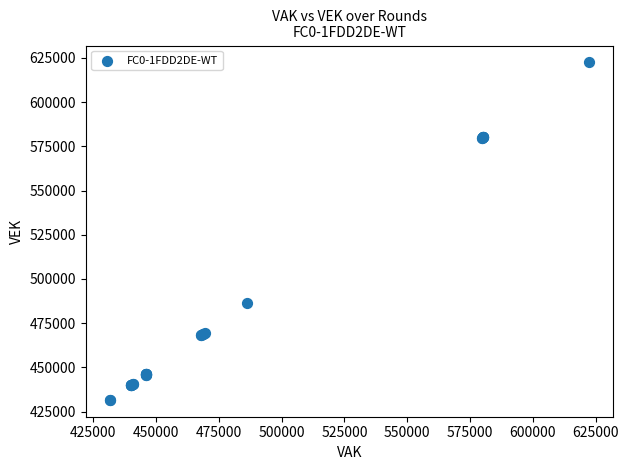

What Y value in the scatter plot is closest to 527035?

486134